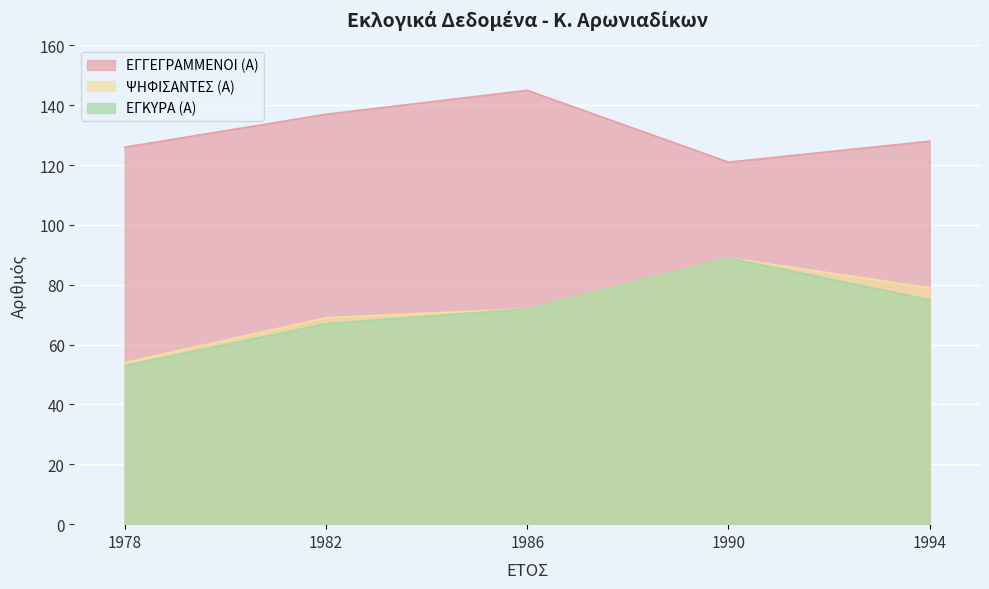

At which category is the sum across all series the highest?

1990